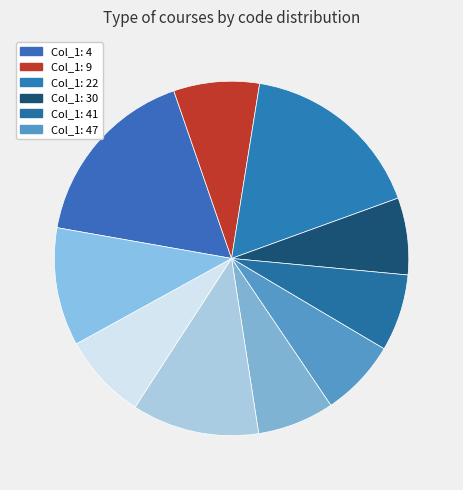

How many segments does this pie chart have?

10